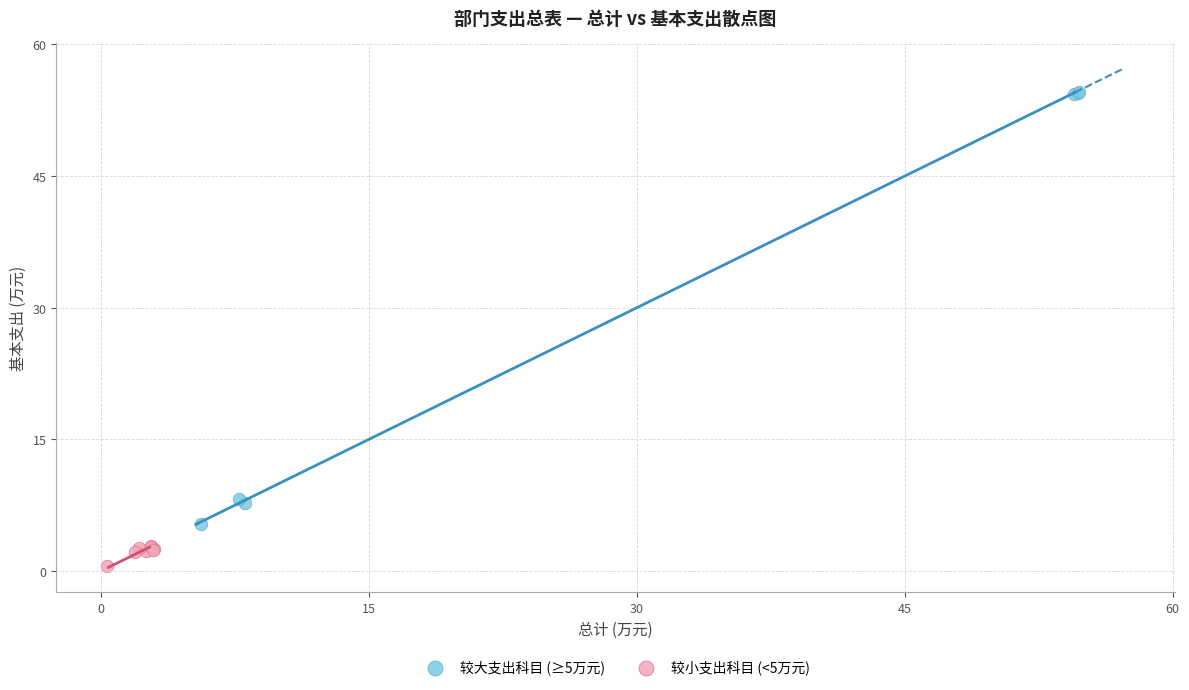

Which series reaches the minimum Y coordinate?

较小支出科目 (<5万元)